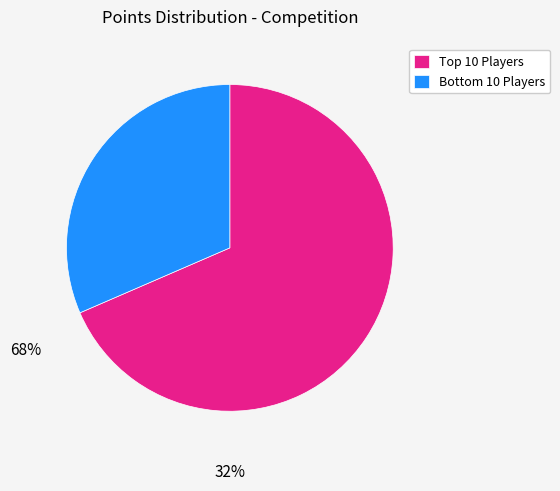

Rank the categories by value from highest to lowest.

Top 10 Players, Bottom 10 Players